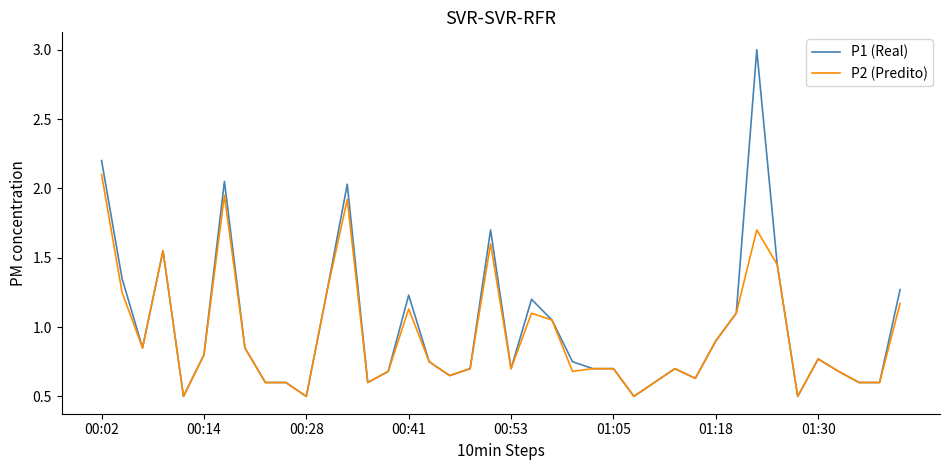

What is the maximum value shown in the chart?

3.0